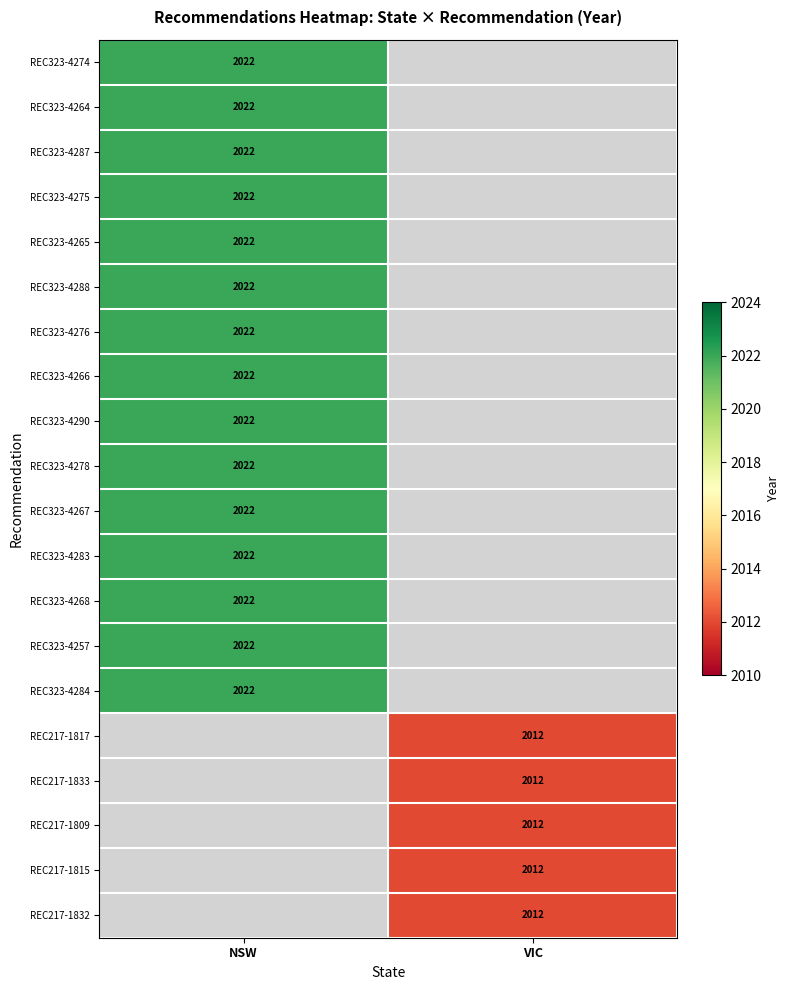

The value of REC323-4283 at NSW is 1086. True or false?

False